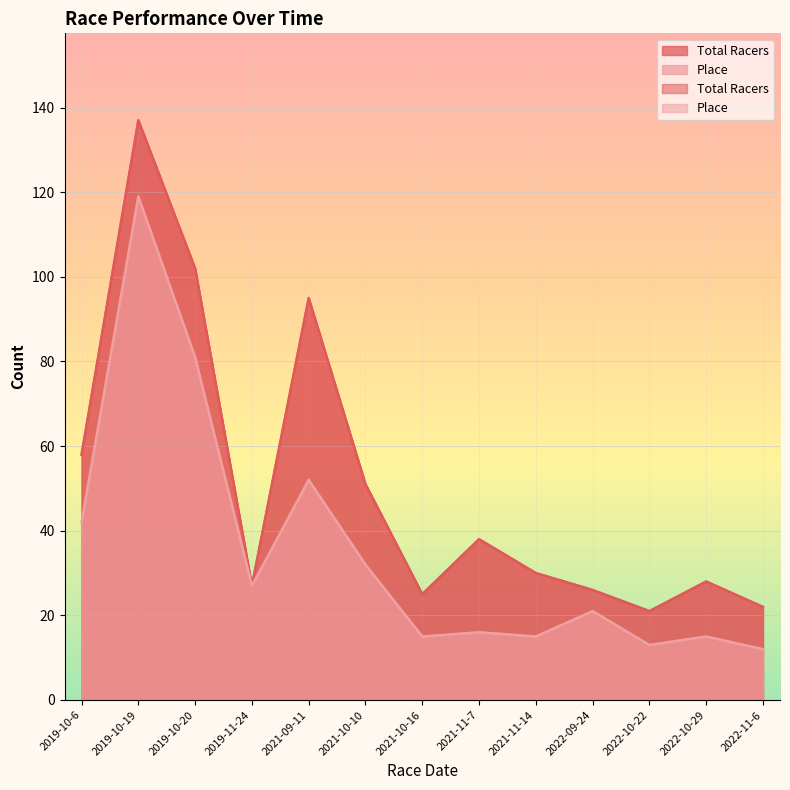

Where does the Place series first go above 21?

2019-10-6